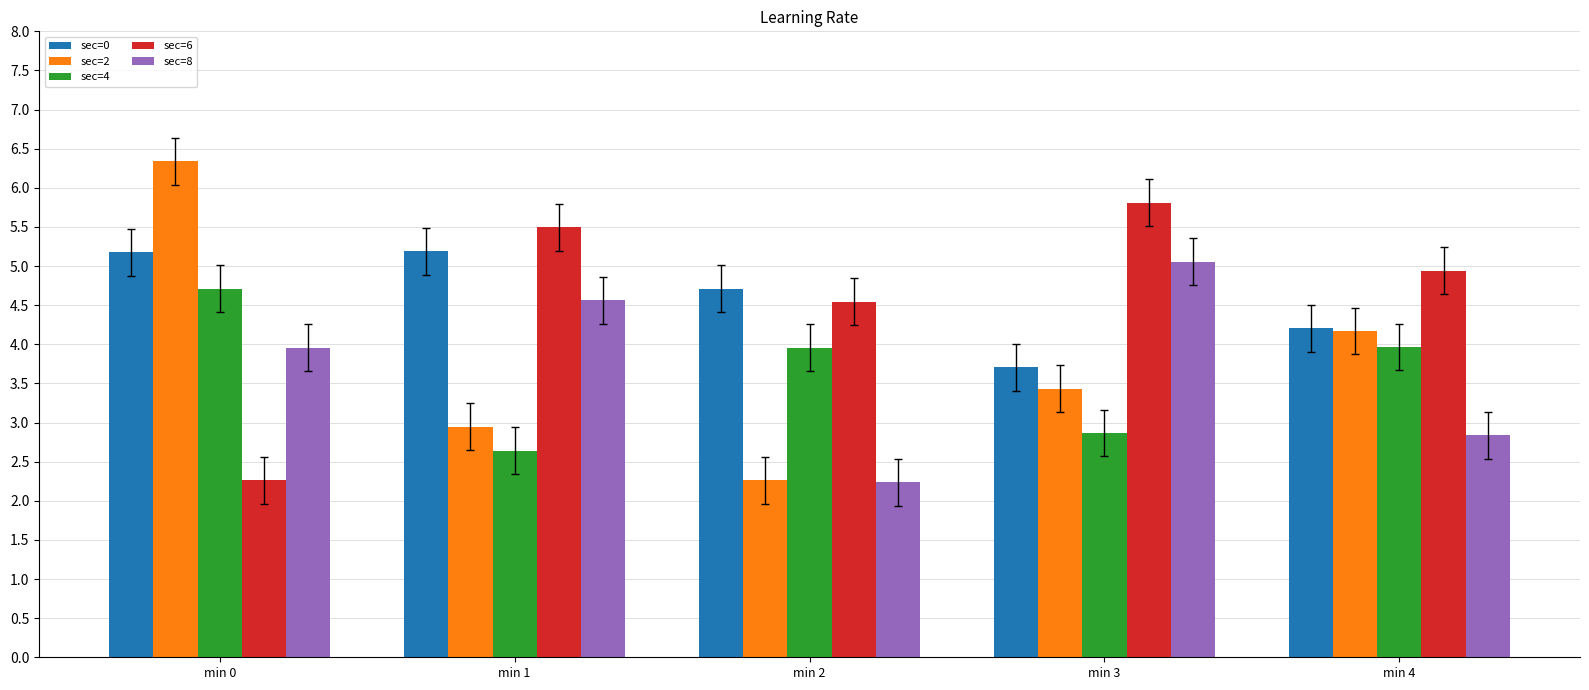

List the labels in order of sec=6 value, smallest first.

min 0, min 2, min 4, min 1, min 3